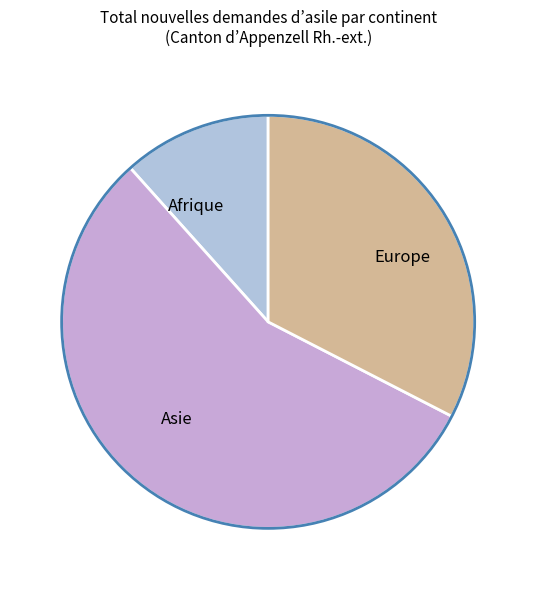

Which has a higher value, Afrique or Europe?

Europe